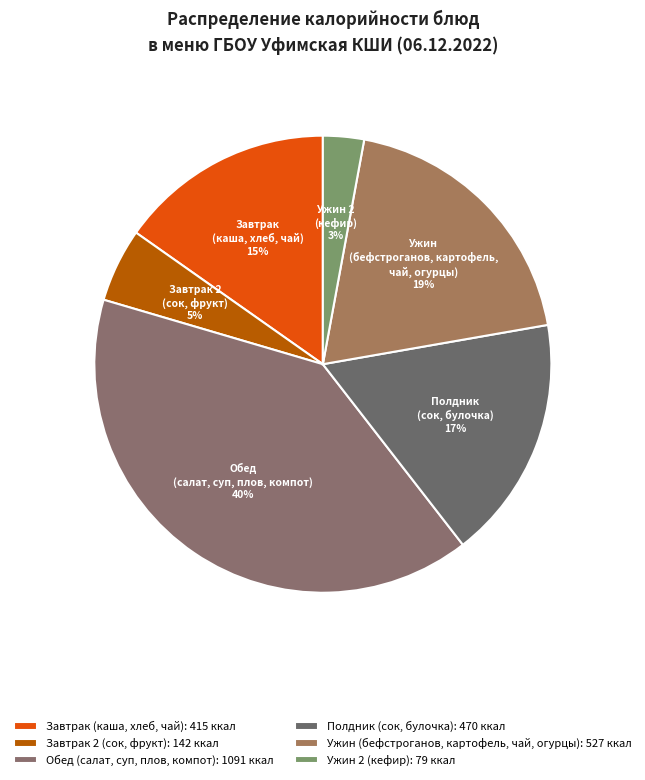

True or false: Ужин (бефстроганов, картофель, чай, огурцы) accounts for 19% of the total.

True